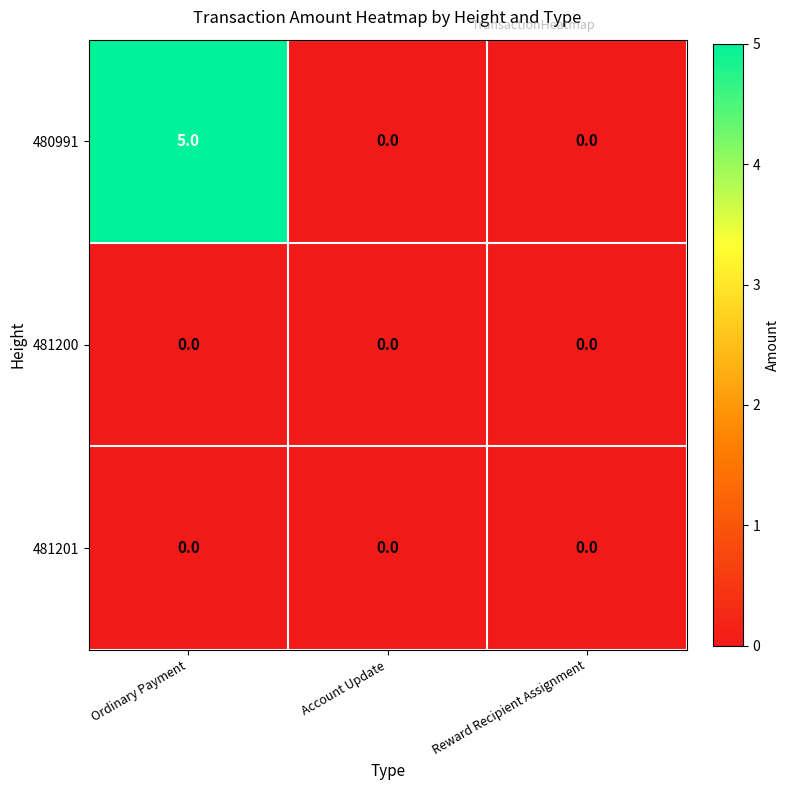

Is it true that 480991 equals 0 at Reward Recipient Assignment?

True